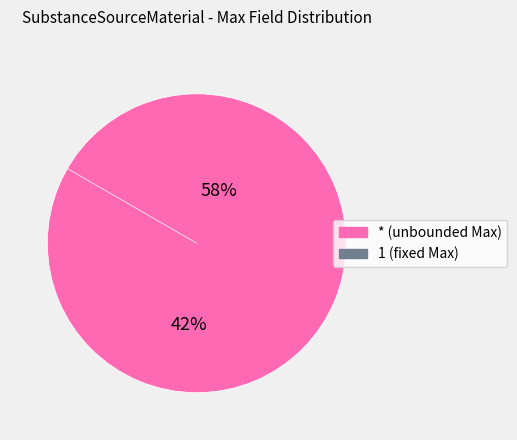

Is there any slice that represents more than half of the pie?

Yes